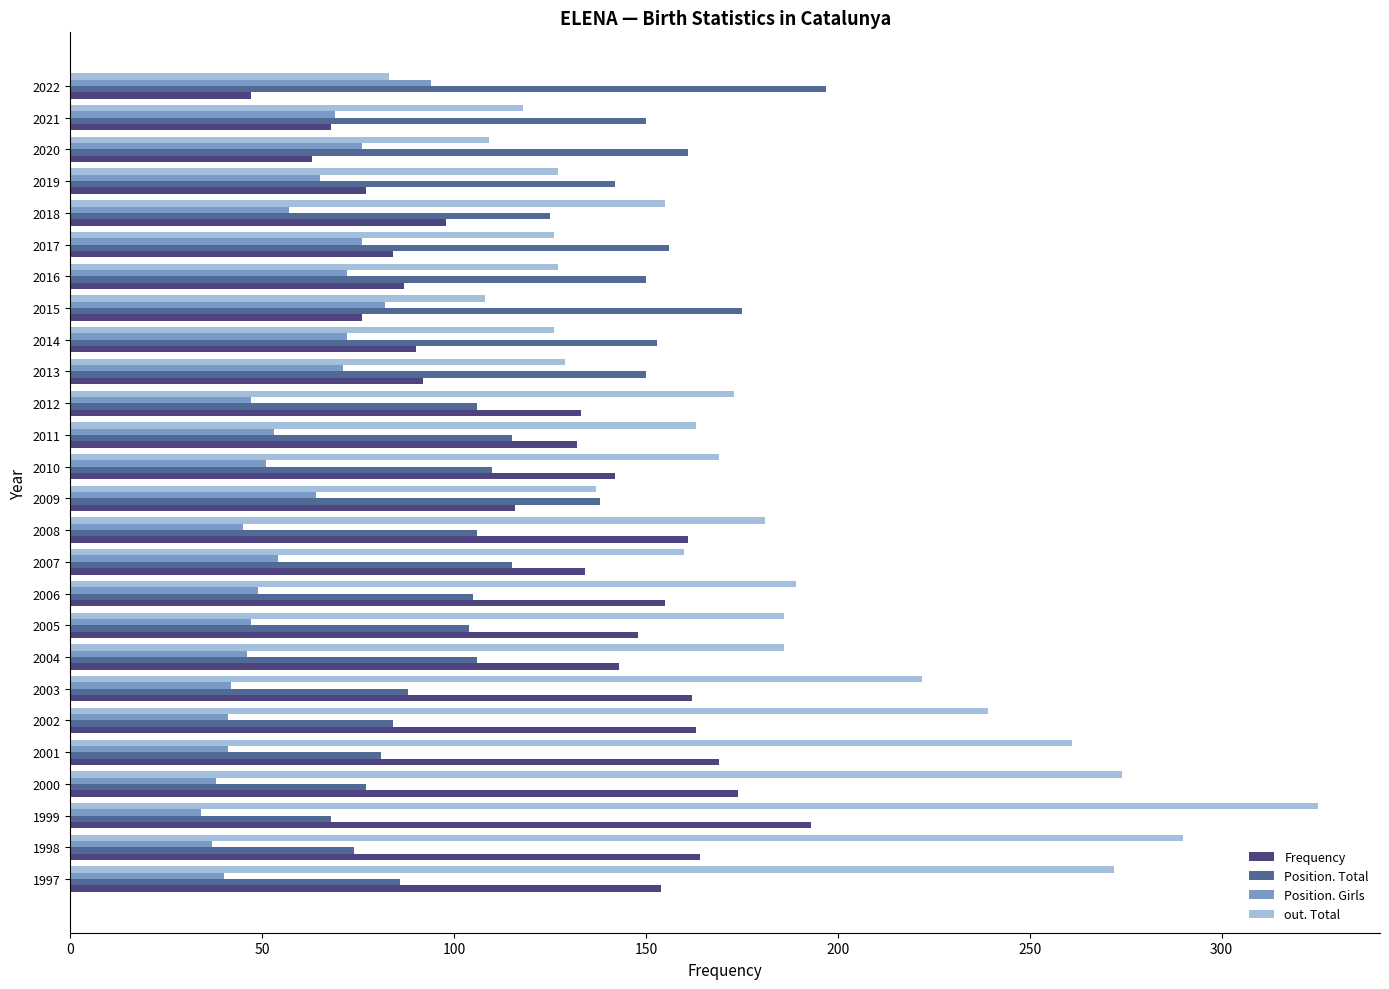

How many data points in Position. Girls are less than 53?

13